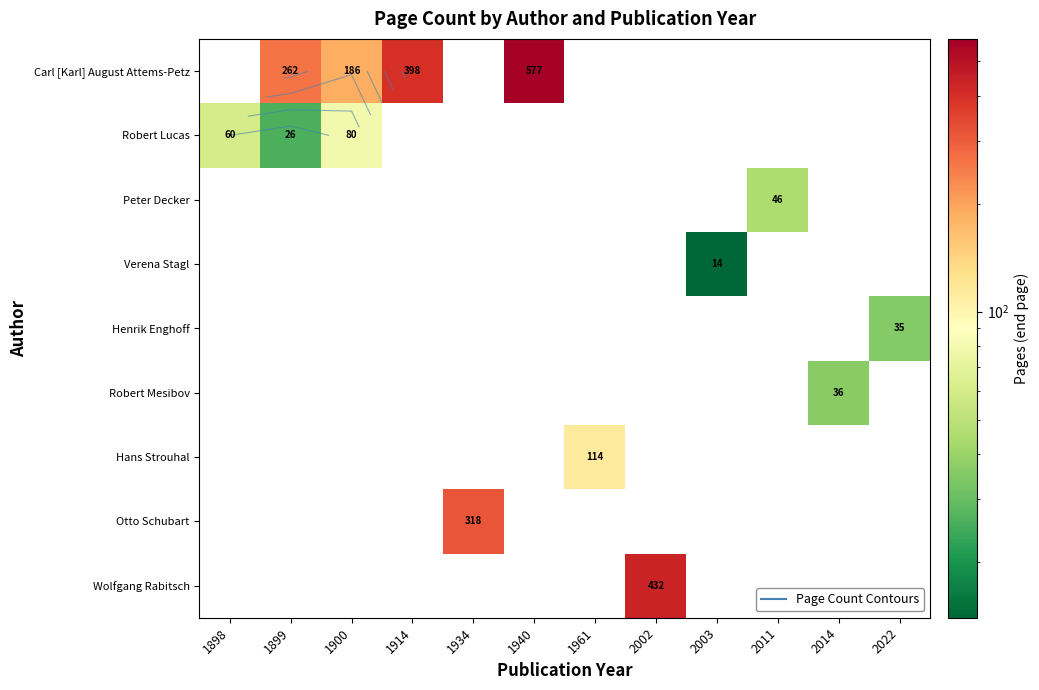

At how many categories does at least one series exceed 372?

3